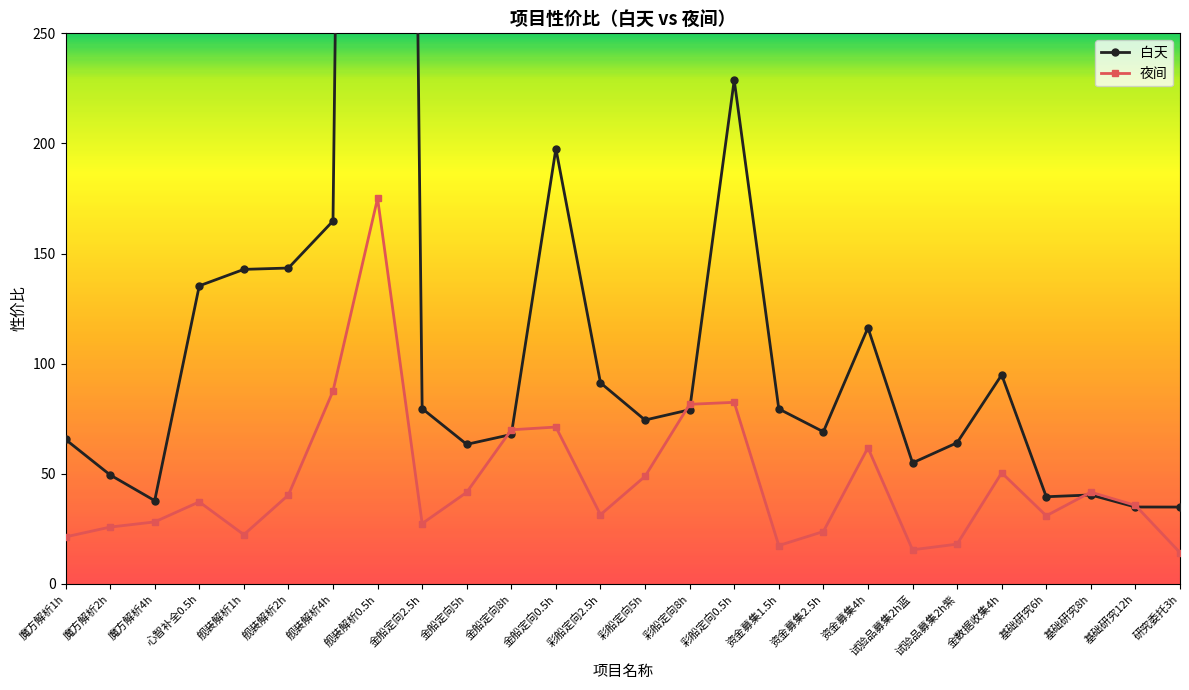

At 彩船定向0.5h, list the series in order from smallest to largest.

夜间, 白天